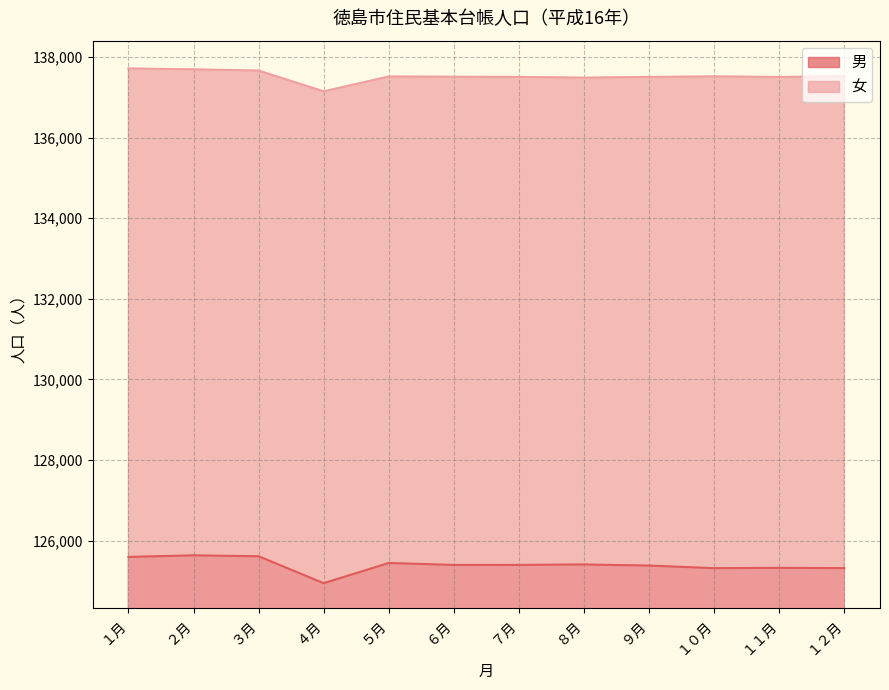

Which category has the lowest value in the 女 series?

４月